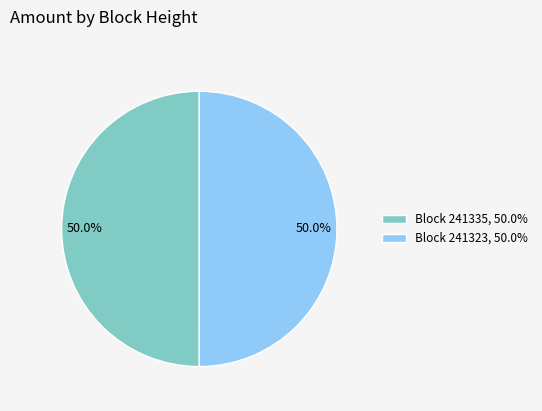

Combined, do Block 241335, 50.0% and Block 241323, 50.0% account for over 50%?

Yes